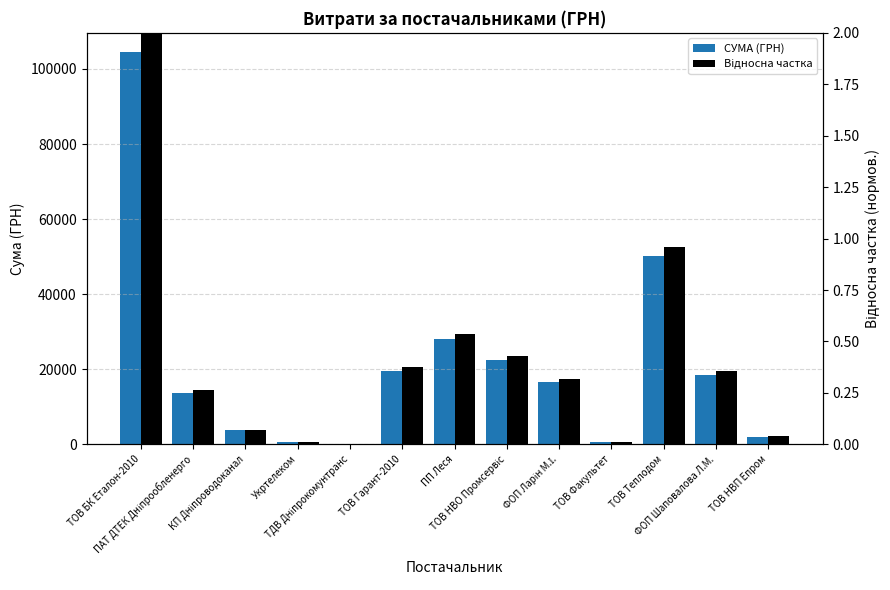

What is the label of the 3rd bar from the left?

КП Дніпроводоканал